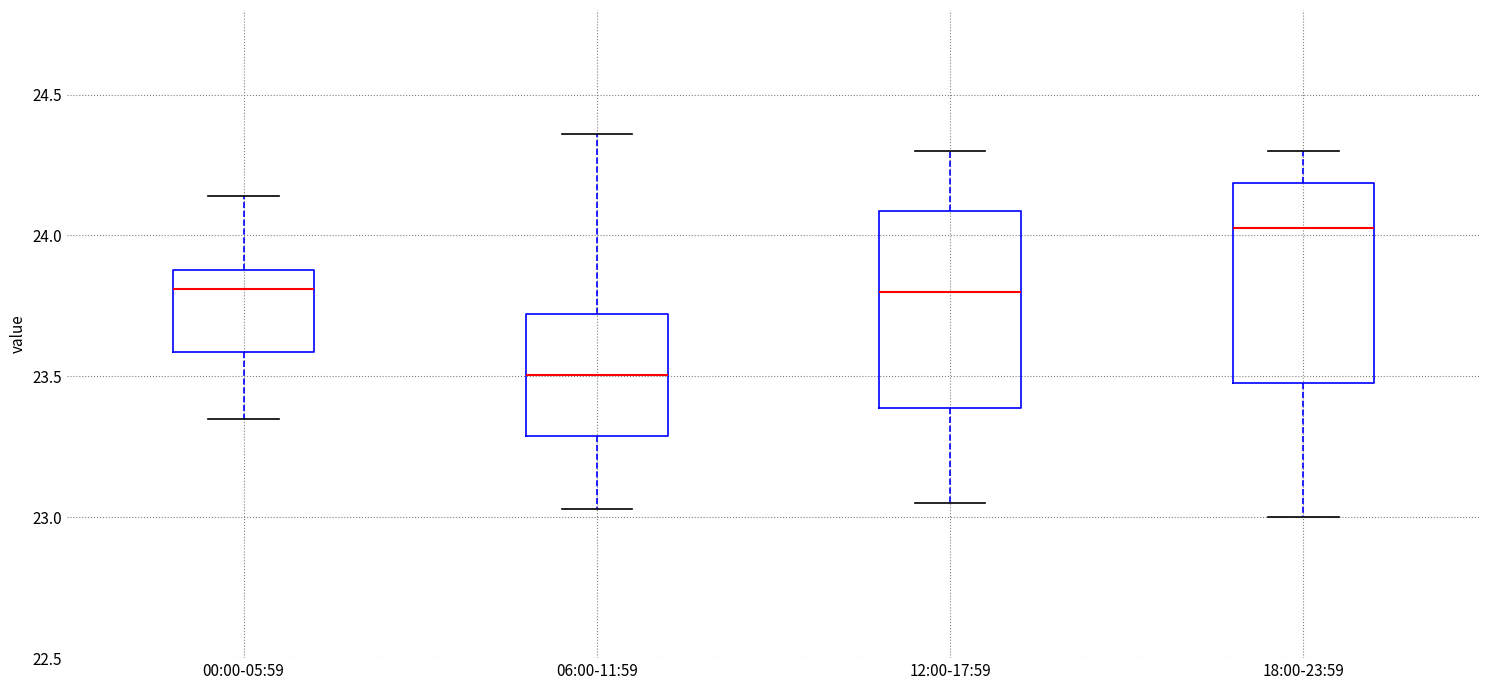

Where does the median line of the box for 00:00-05:59 sit on the y-axis? The values are not printed on the chart, so give them approximately, as read against the axis.

23.80